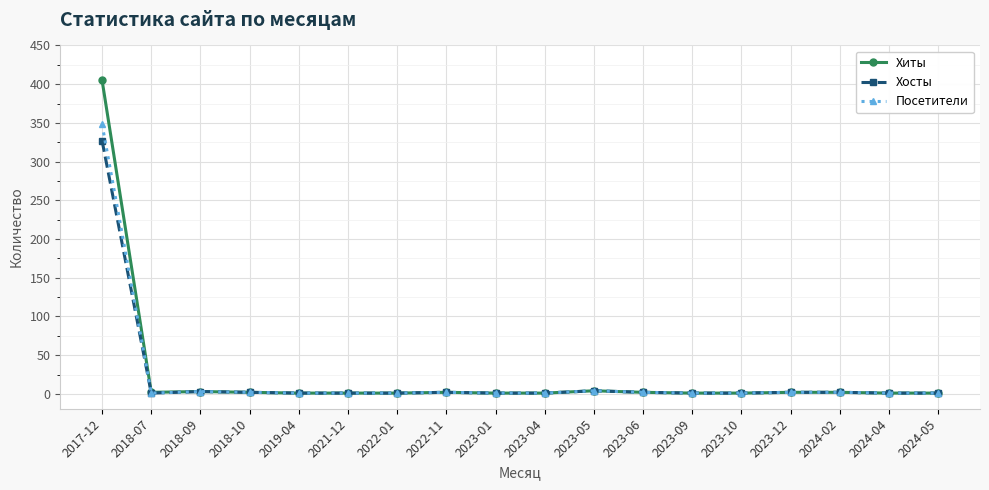

What is the difference between the second highest and minimum values in the Посетители series?

3